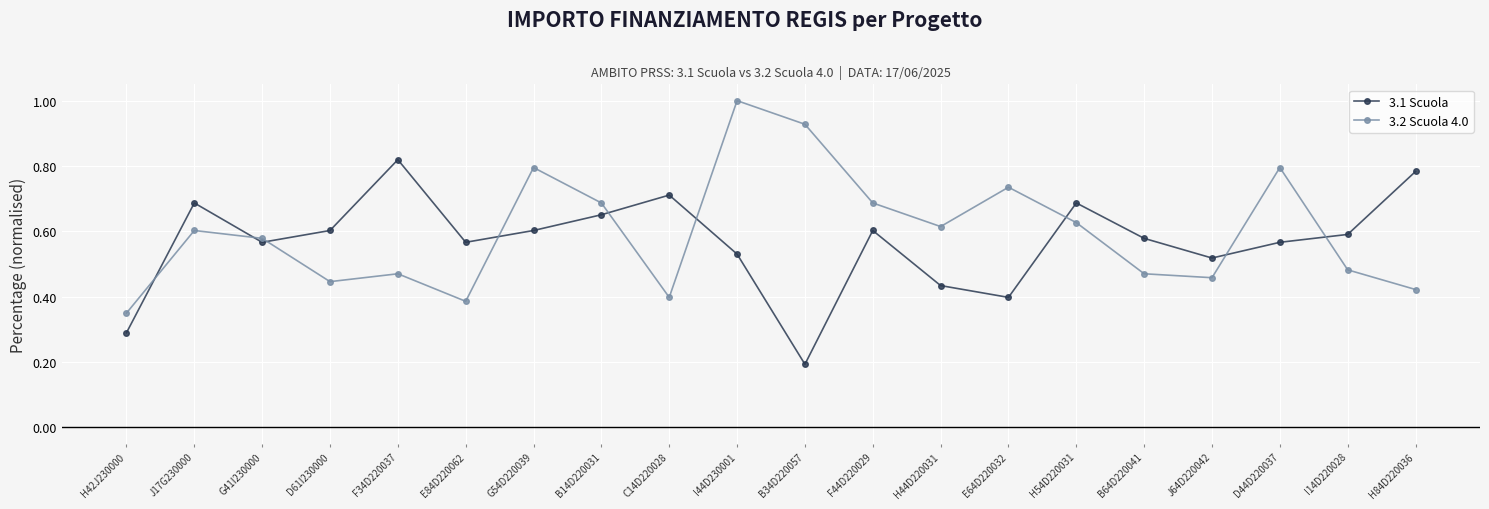

What is the sum of all 3.2 Scuola 4.0 values?

11.9